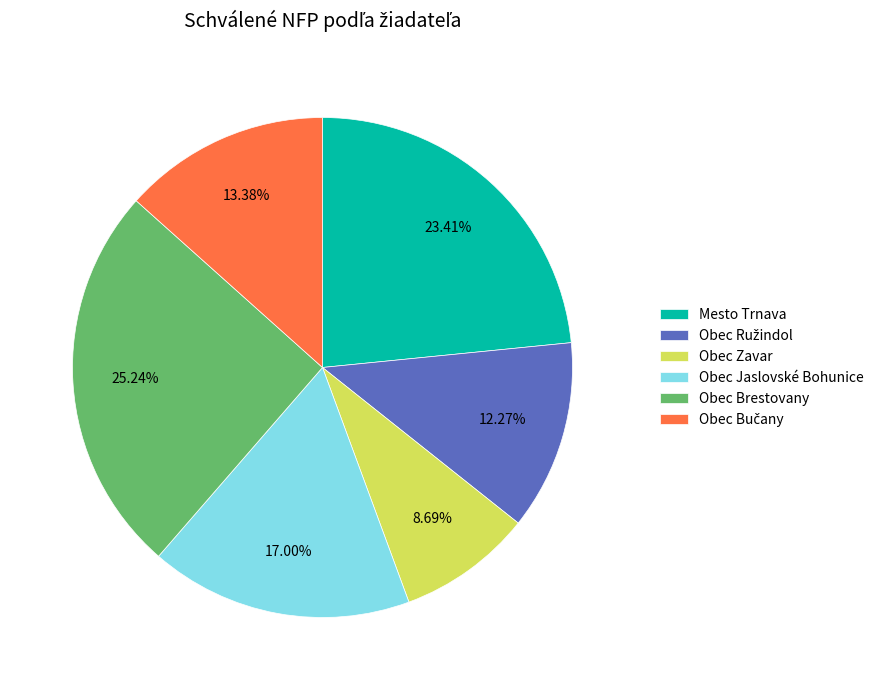

Is there any slice that represents more than half of the pie?

No